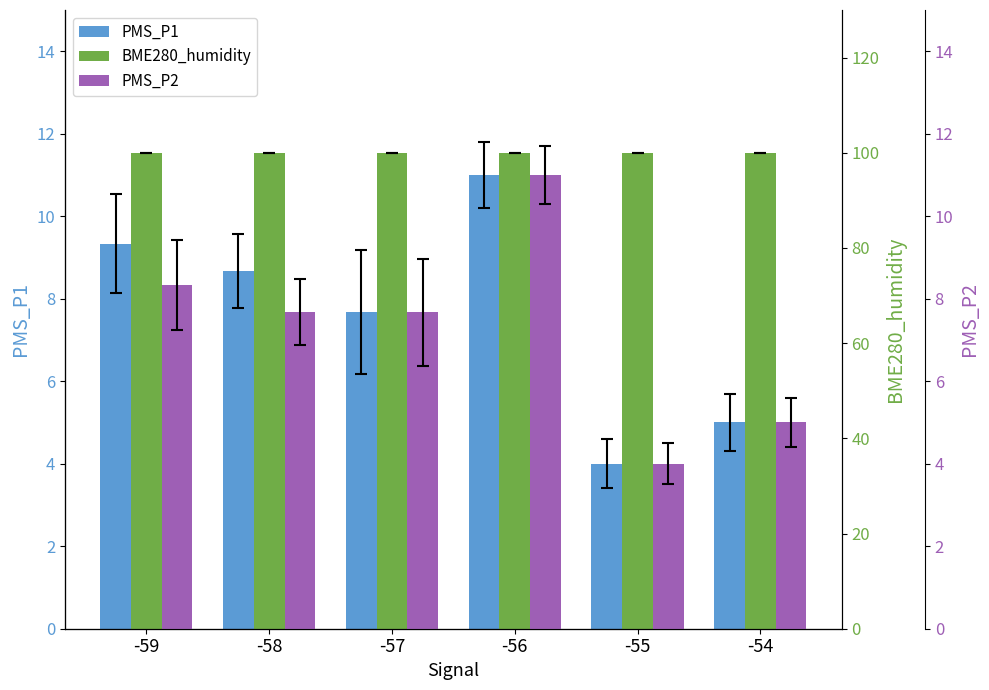

Is the value of PMS_P2 at -59 greater than the value of PMS_P1 at -57?

Yes